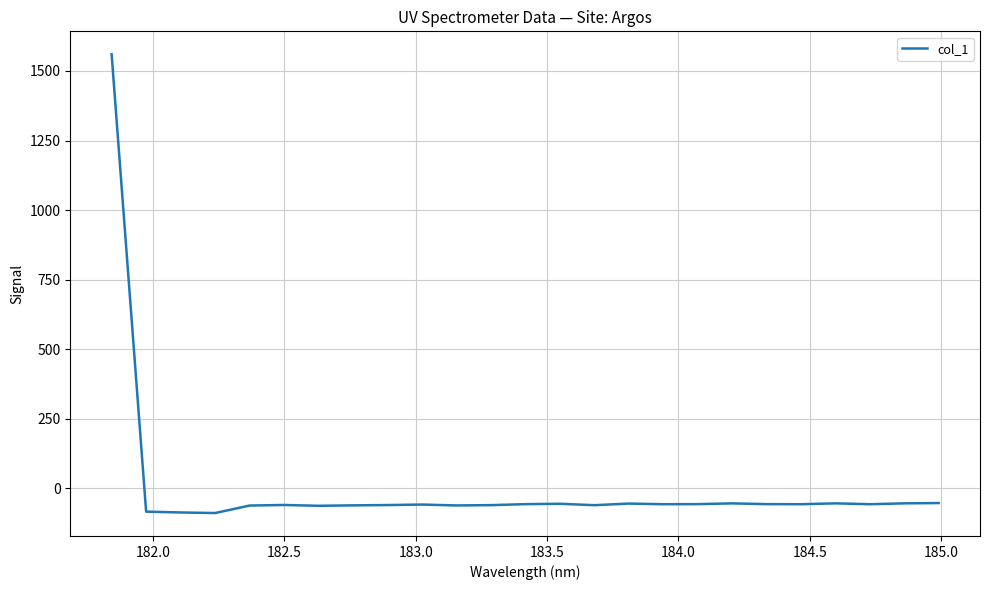

What is the difference between the maximum and minimum values?

1648.8